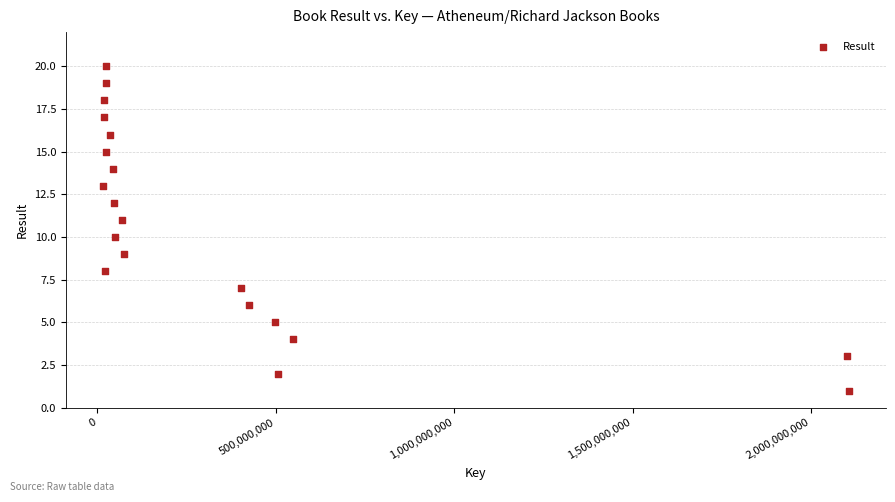

What is the range of X values (max minus min)?

2089199354